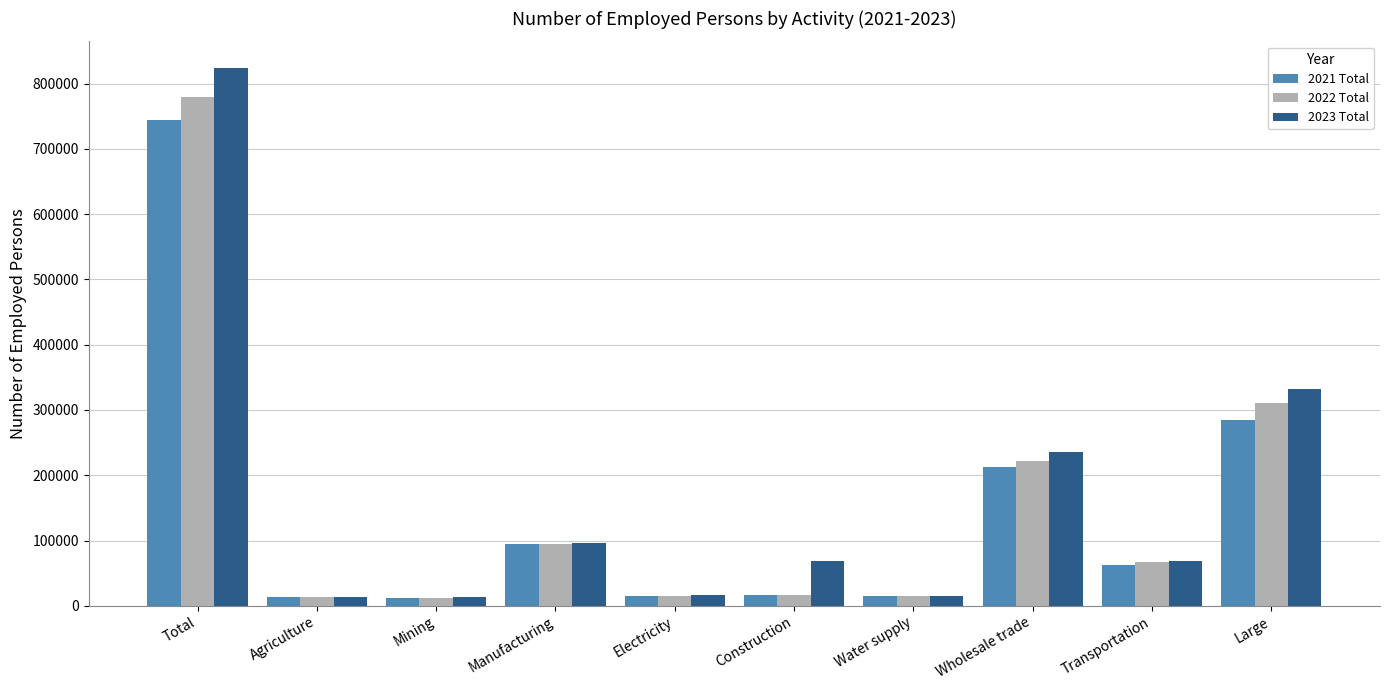

Where is 2022 Total nearest to the value 395998?

Large